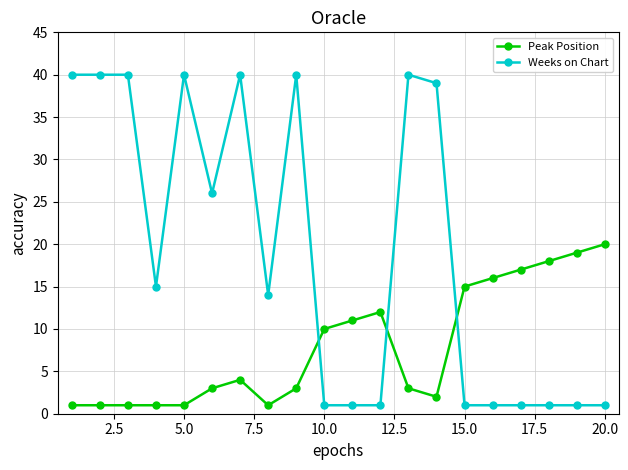

What is the difference between the second highest and second lowest values in the Weeks on Chart series?

39